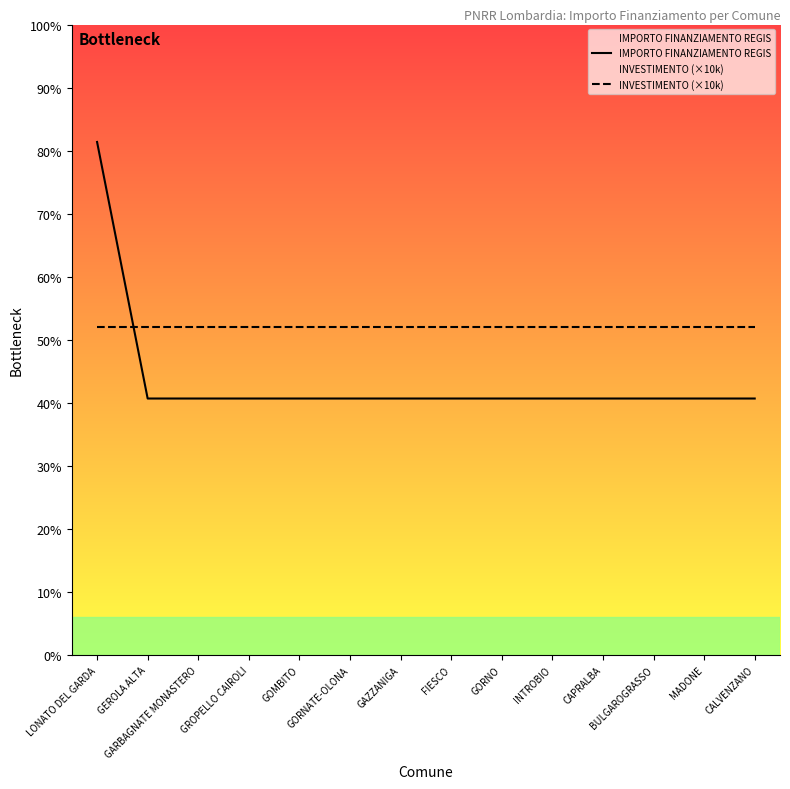

True or false: INVESTIMENTO (×10k) has a value of 5497 at GAZZANIGA.

False